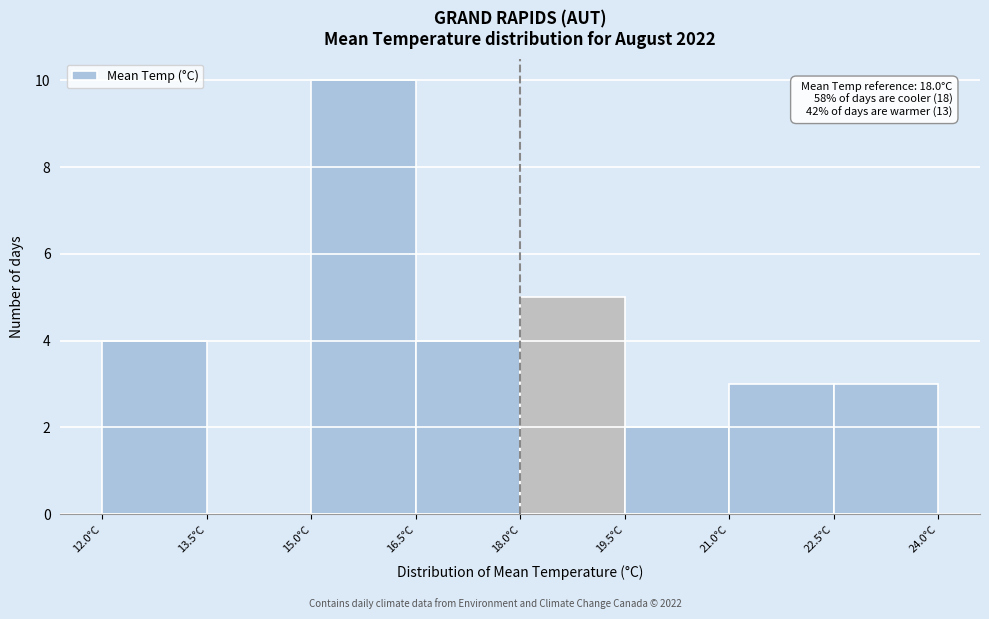

Over which range of the x-axis is the bar tallest?

15.0 to 16.5